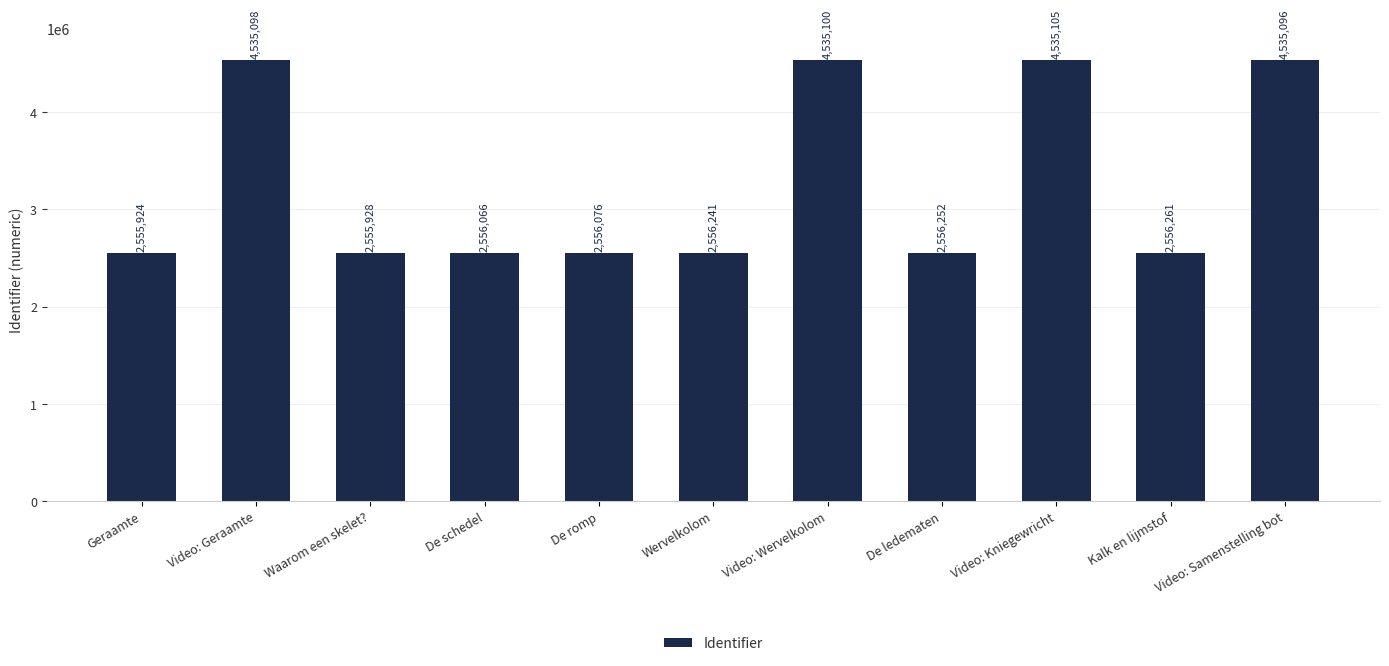

What is the label of the 4th bar from the right?

De ledematen